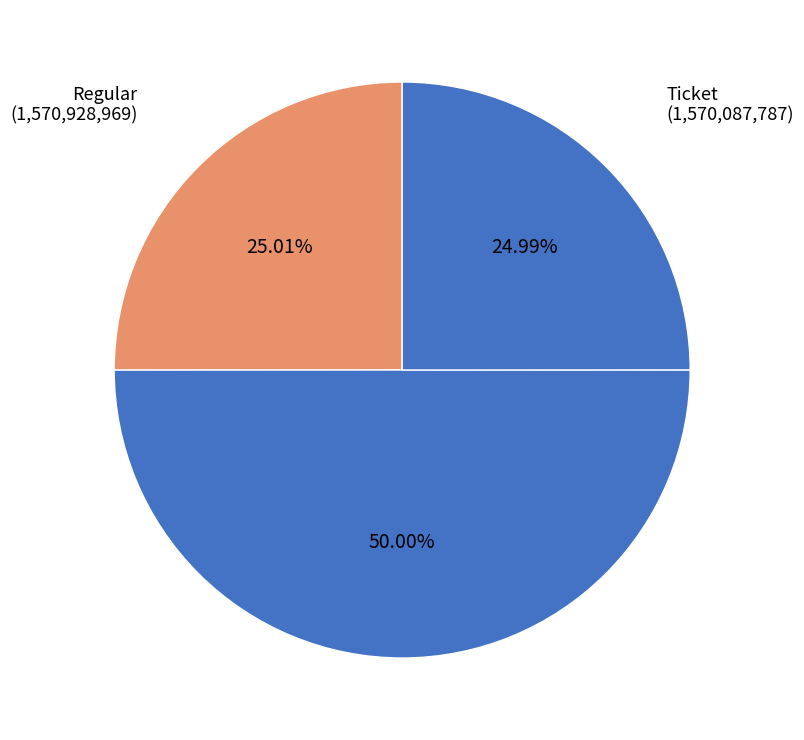

How many slices are in this pie chart?

3